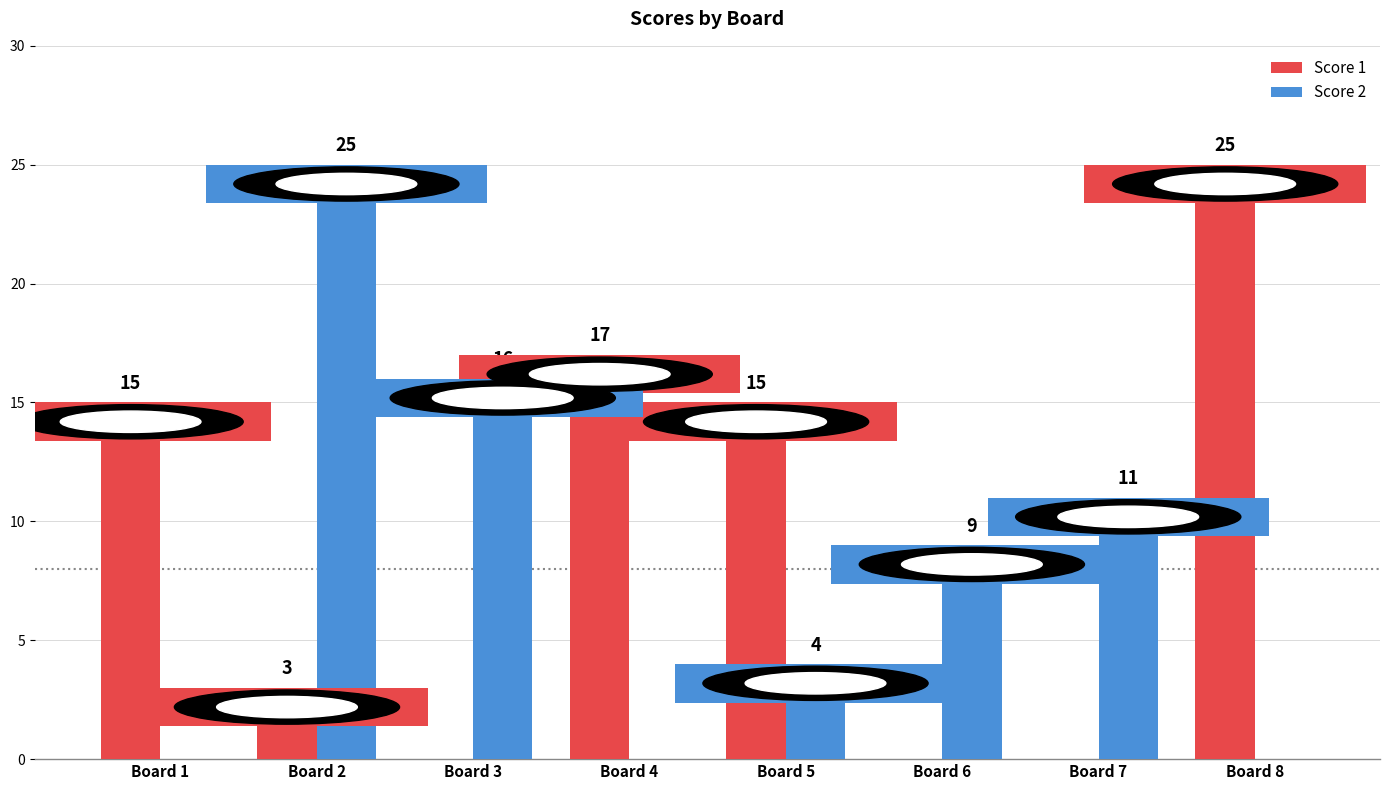

Is the value of Score 2 at Board 2 greater than the value of Score 1 at Board 5?

Yes